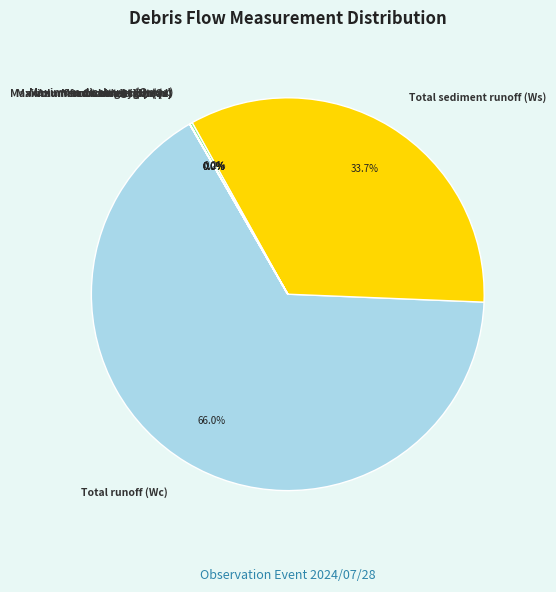

The Total sediment runoff (Ws) slice represents 39% of the pie. True or false?

False